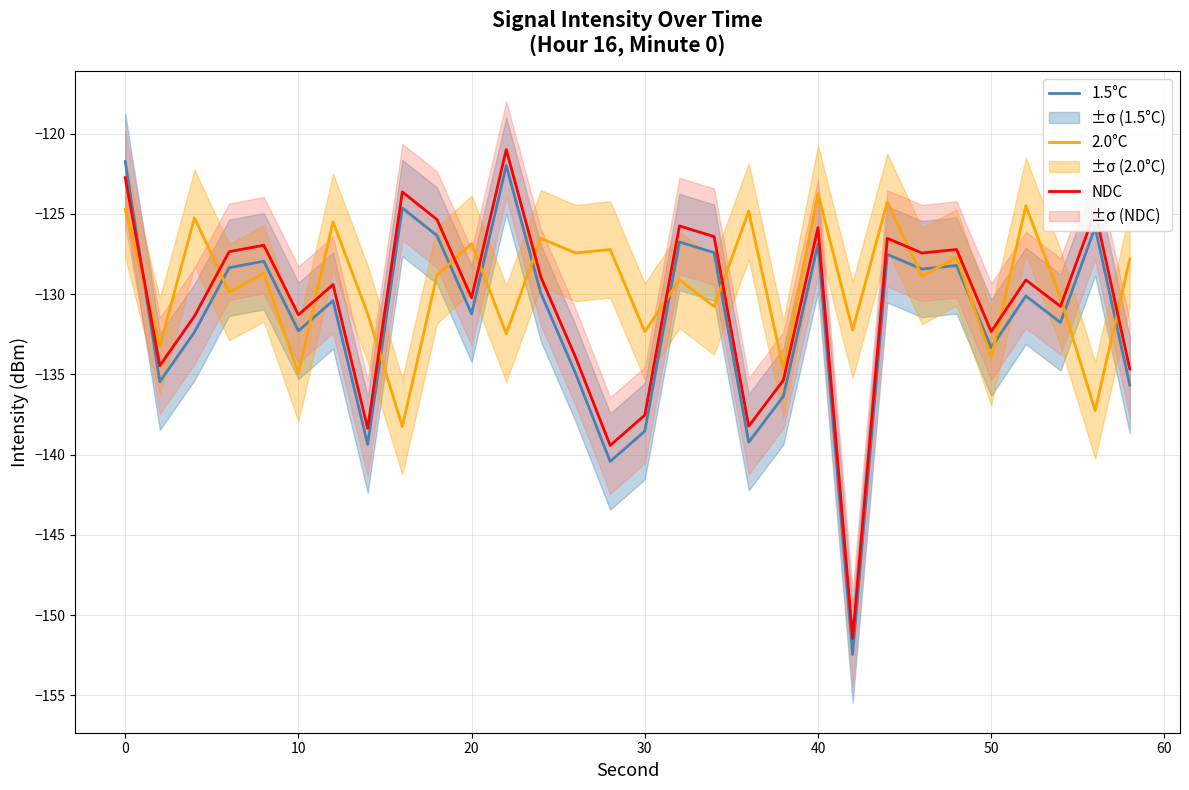

The value of 2.0°C at 30 is -190.5. True or false?

False